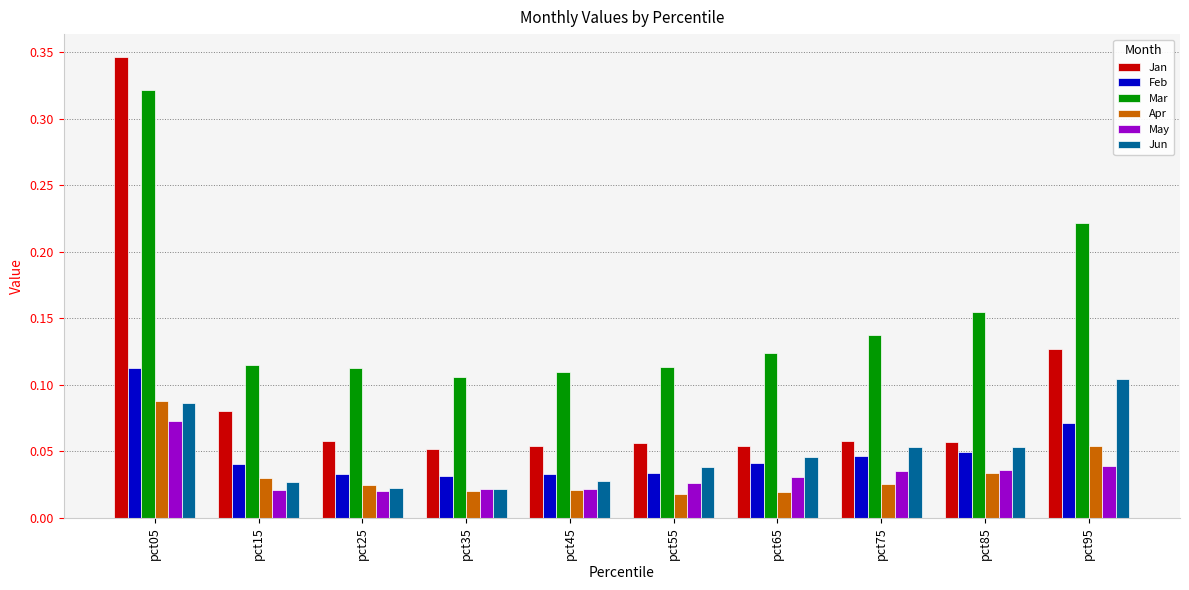

Rank the series at pct95 from lowest to highest value.

May, Apr, Feb, Jun, Jan, Mar